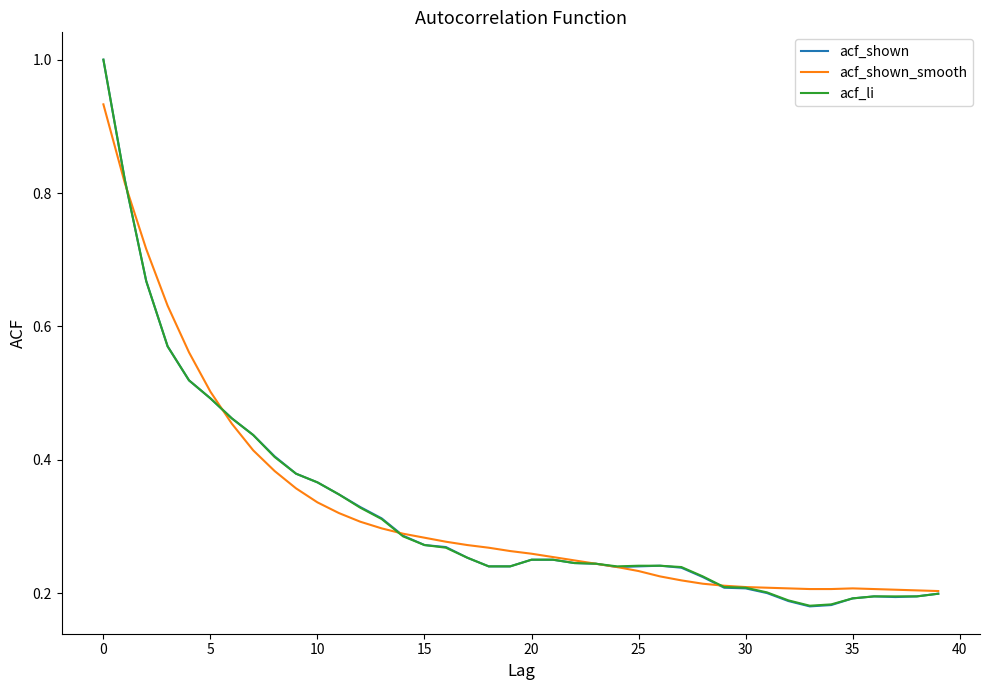

What is the highest value of the acf_shown series?

1.0